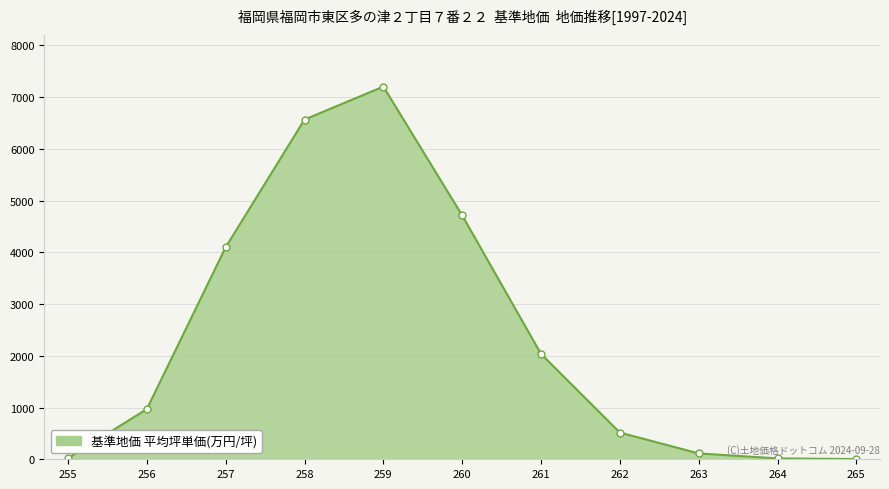

Where is the first local maximum?

259